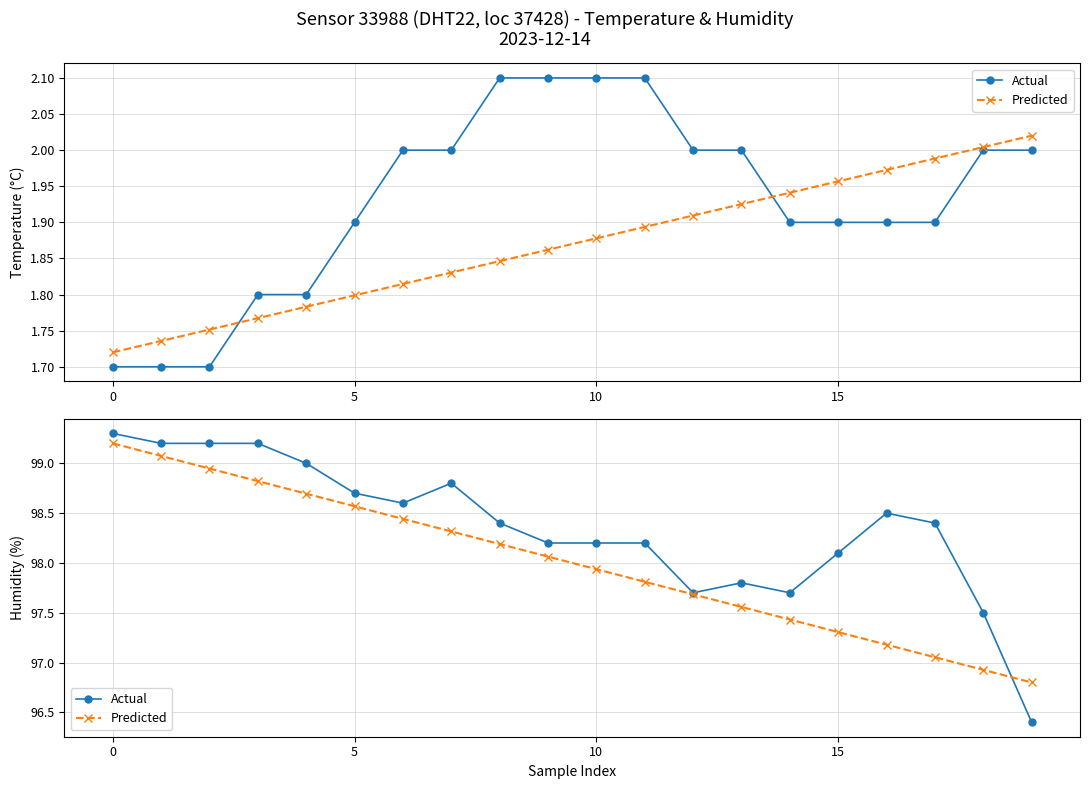

How many interior local peaks does the Actual series have?

3